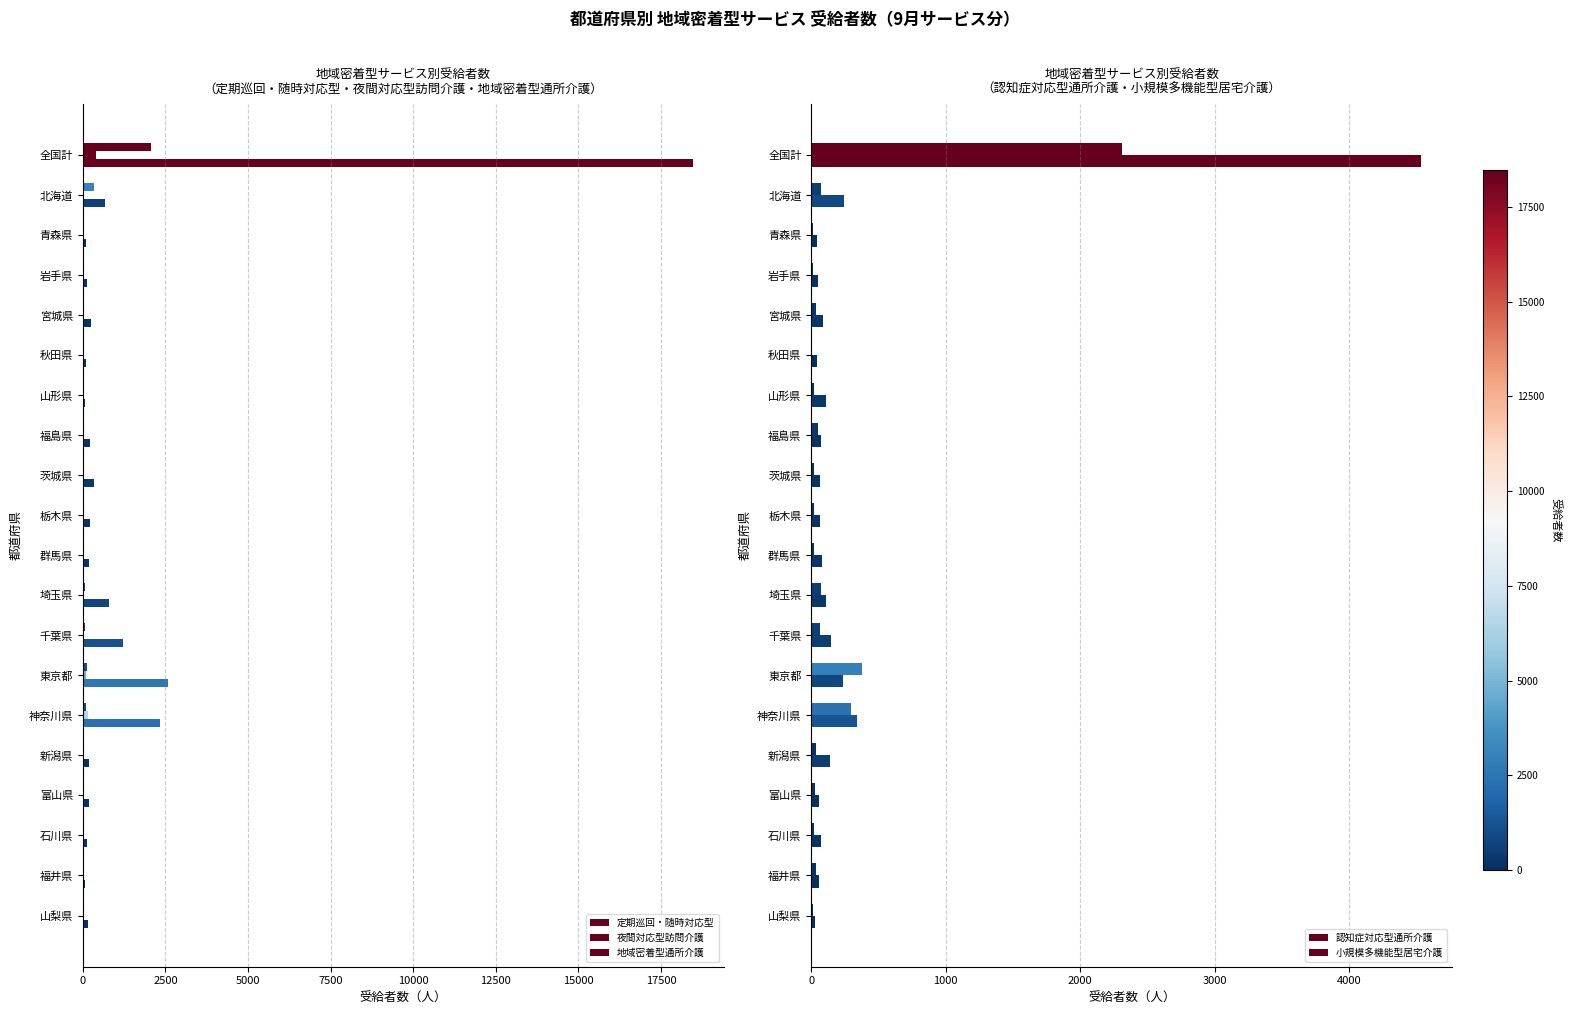

Between 全国計 and 茨城県, which series saw the biggest shift?

地域密着型通所介護